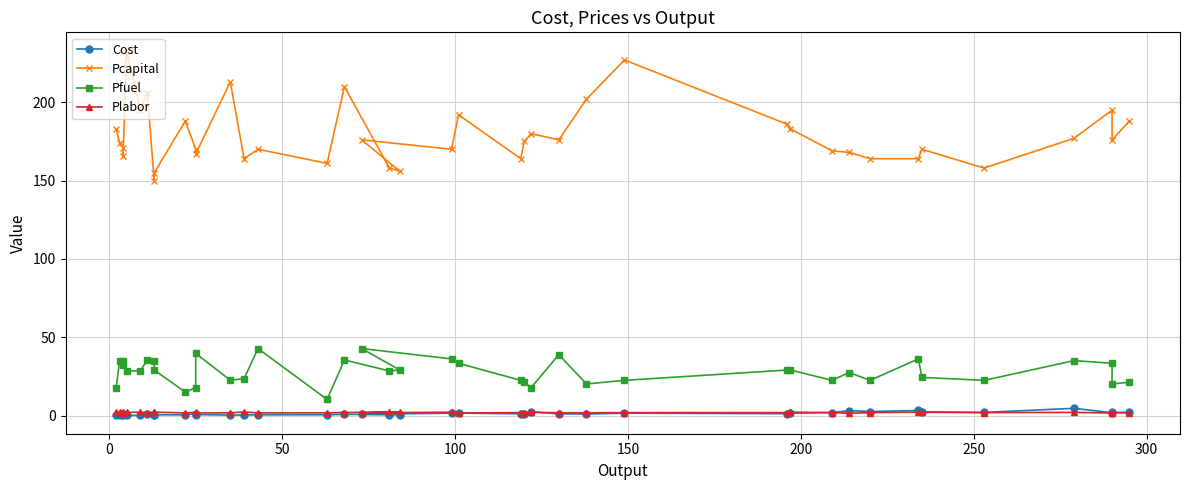

At how many categories does at least one series exceed 208?

4